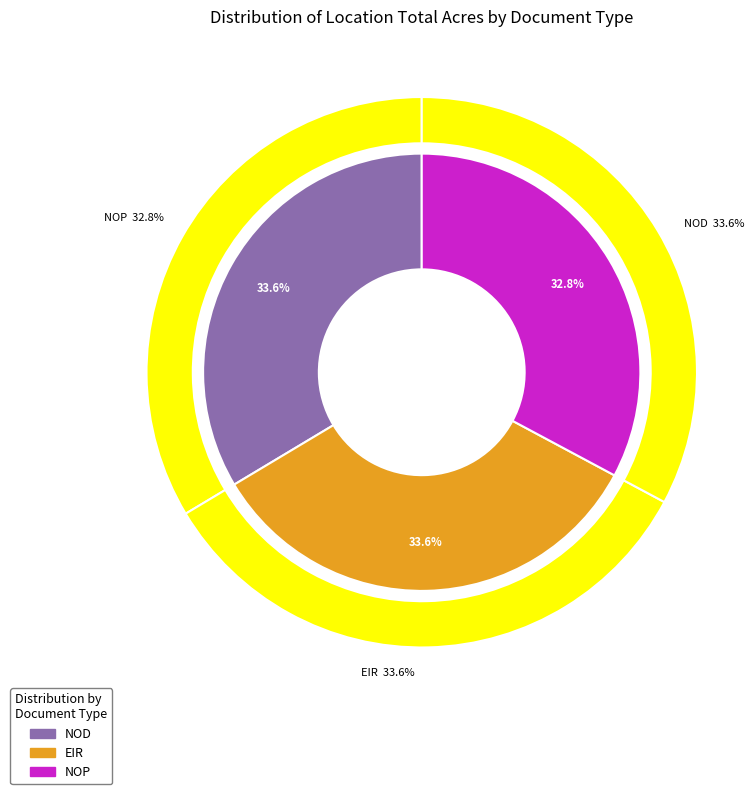

To the nearest percent, what portion does NOP represent?

33%